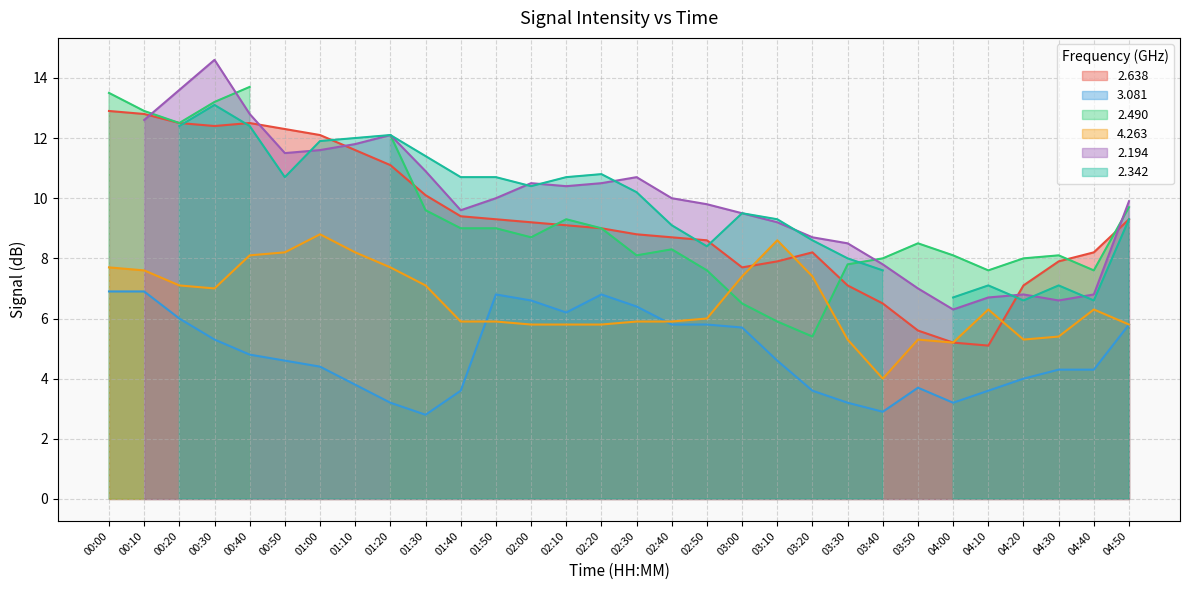

What is the label of the 24th point from the right?

01:00